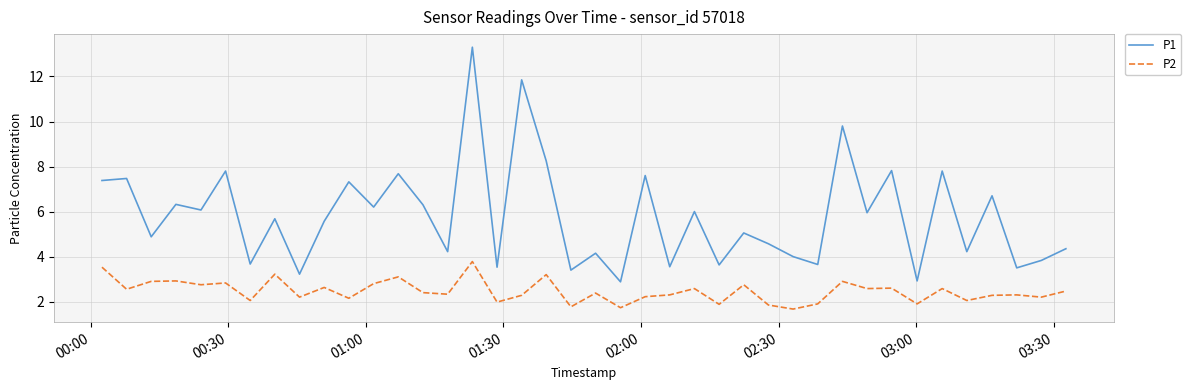

Which series has the widest spread of values?

P1